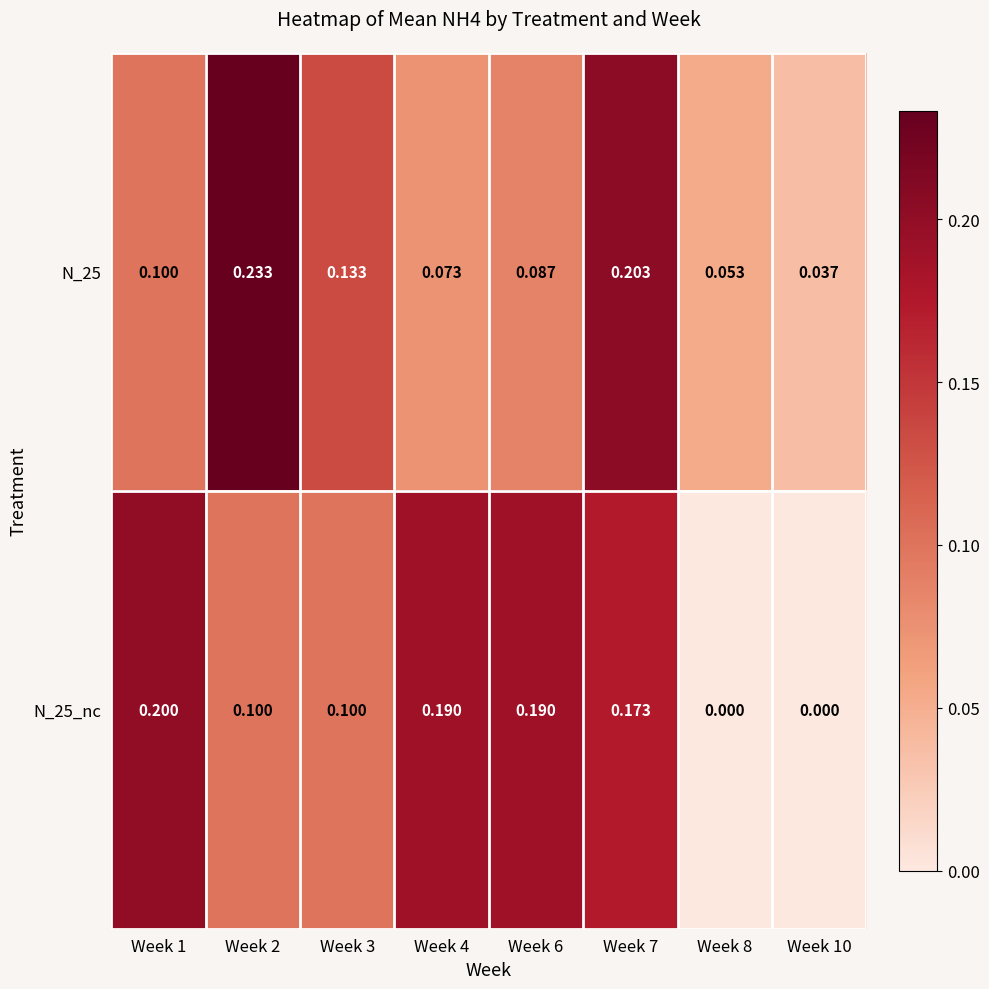

What is the total value across all series at Week 1?

0.3